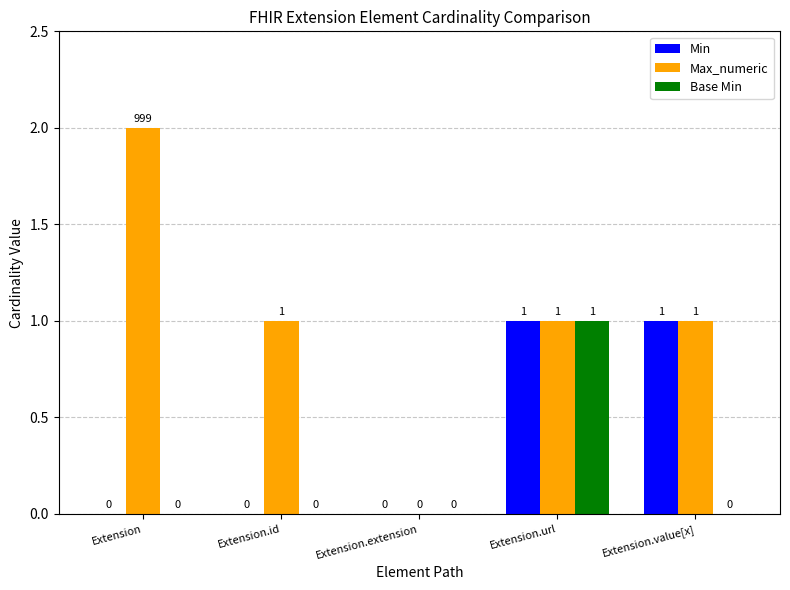

How many data points in Min are above 0?

2